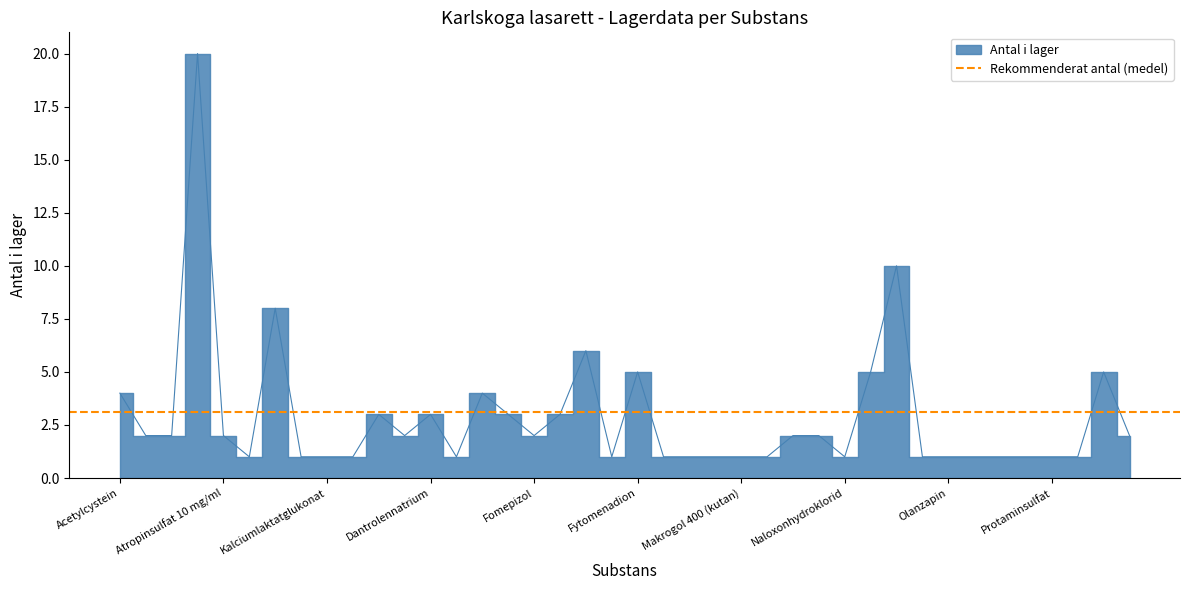

What is the minimum value shown in the chart?

1